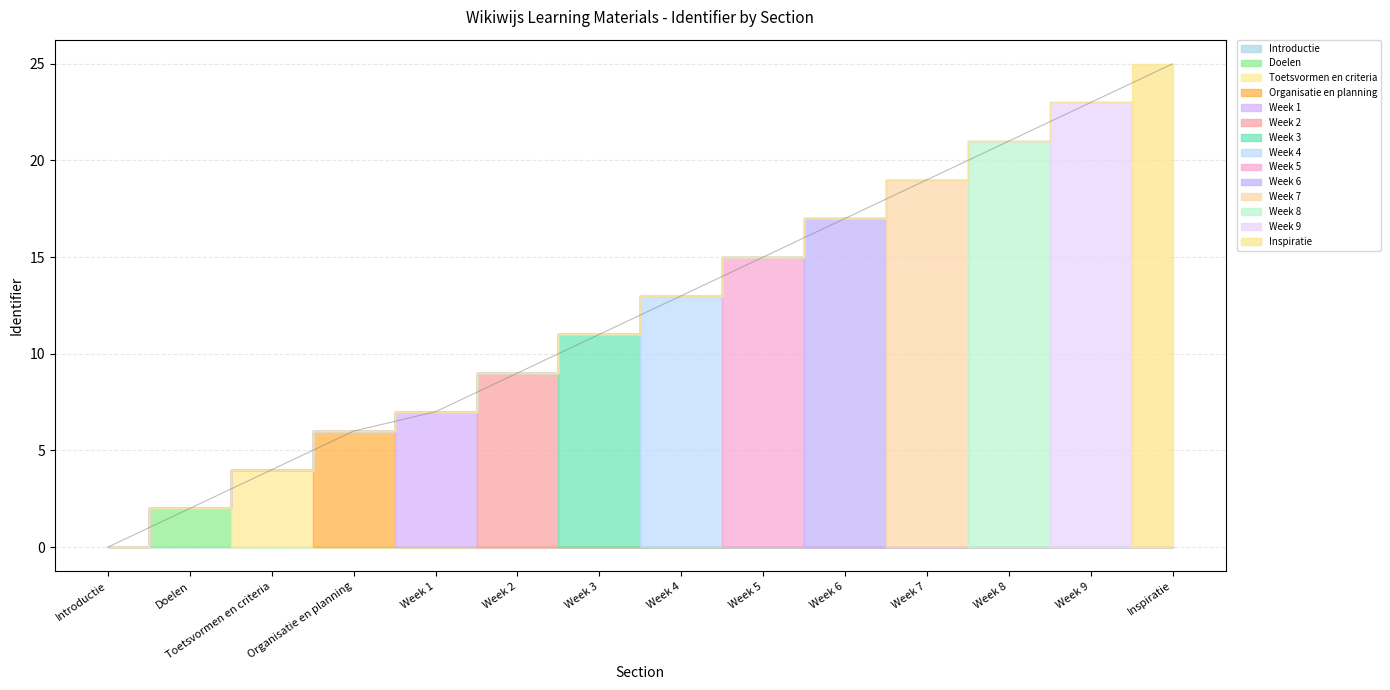

What is the value of the 14th point from the left?

25